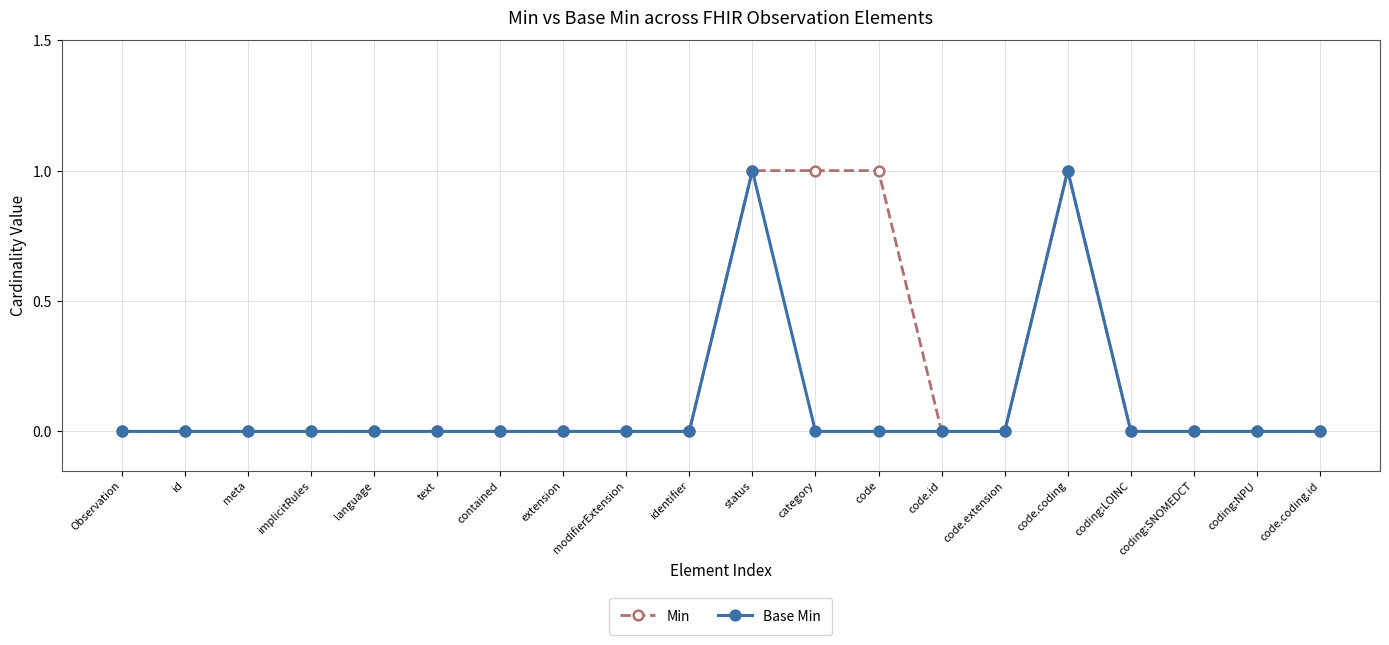

What position from the right is contained?

14